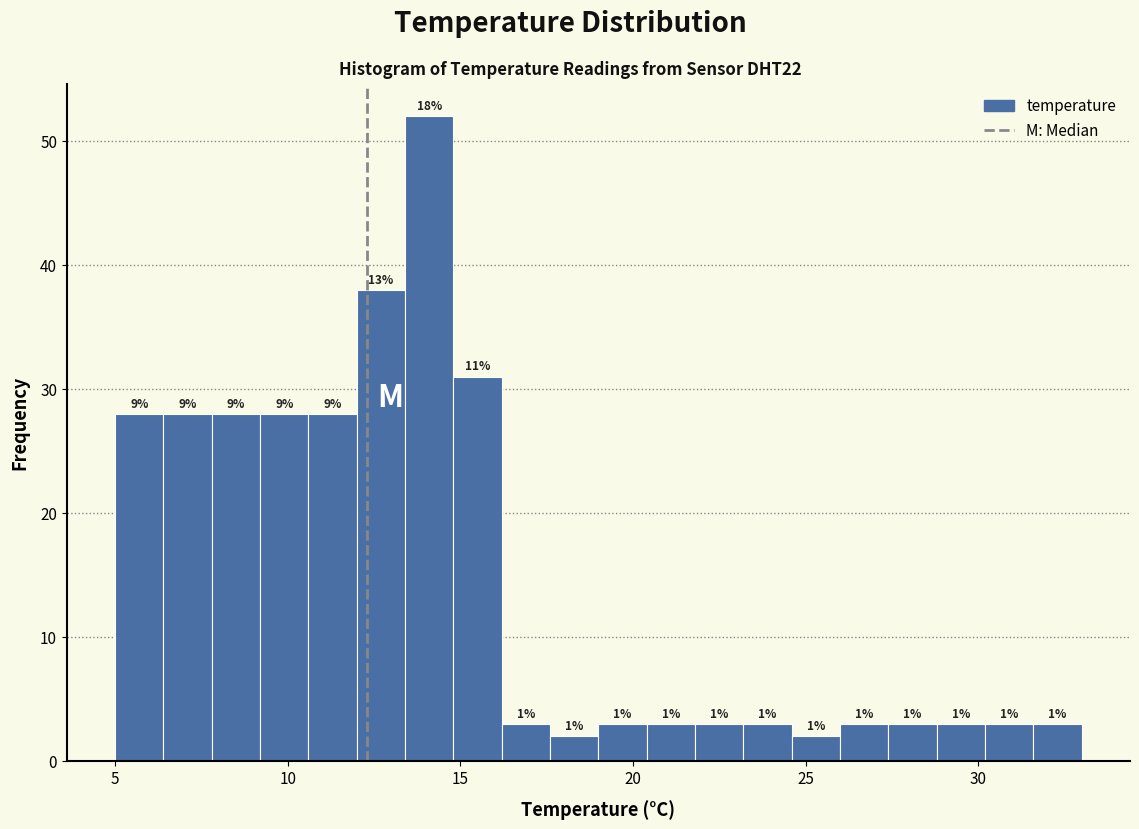

Read against the x-axis, roughly where is the centre of the tallest bar?

14.0